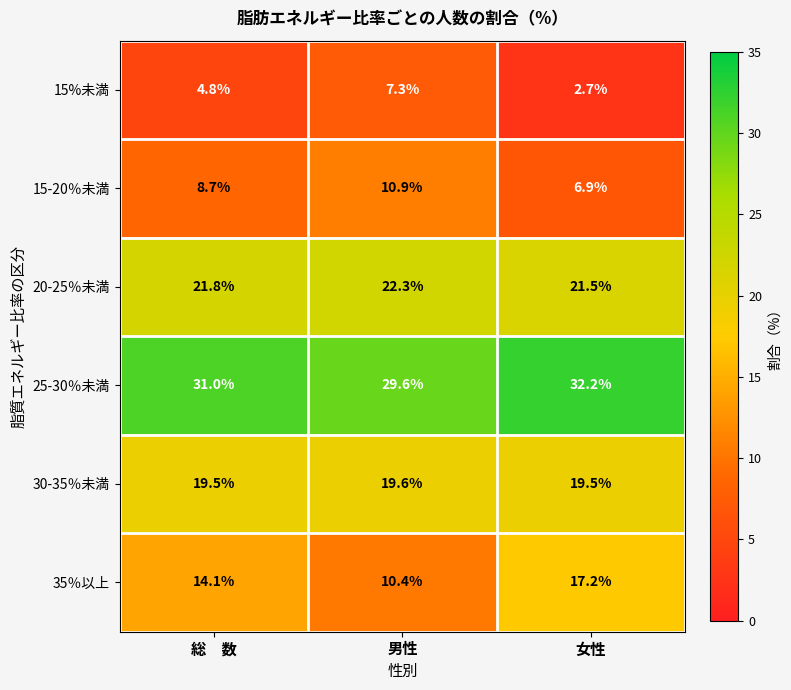

The value of 30-35％未満 at 女性 is 19.5. True or false?

True